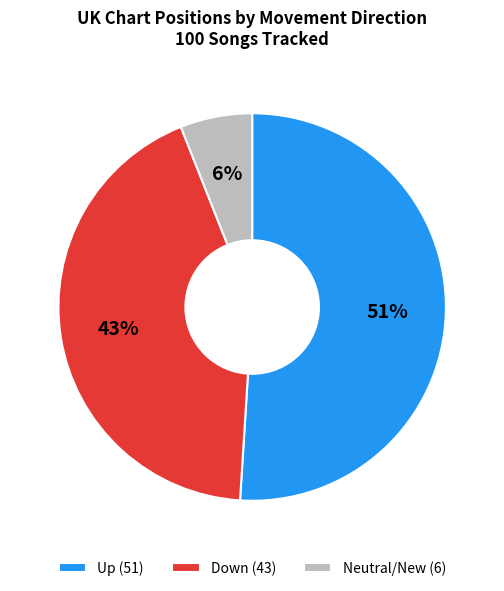

The Neutral/New (6) slice represents 6% of the pie. True or false?

True